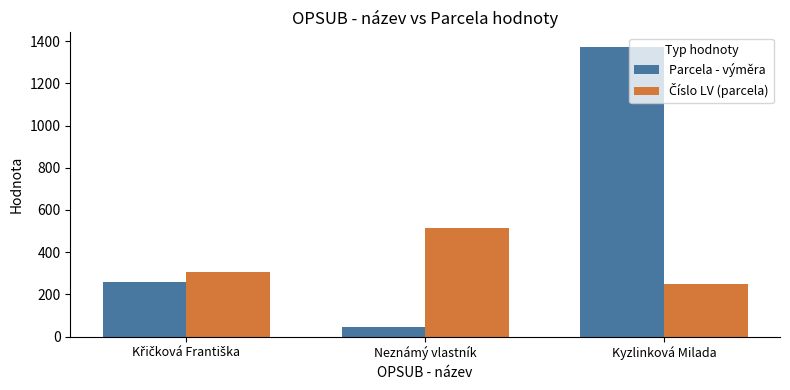

The value of Parcela - výměra at Kyzlinková Milada is 1373. True or false?

True